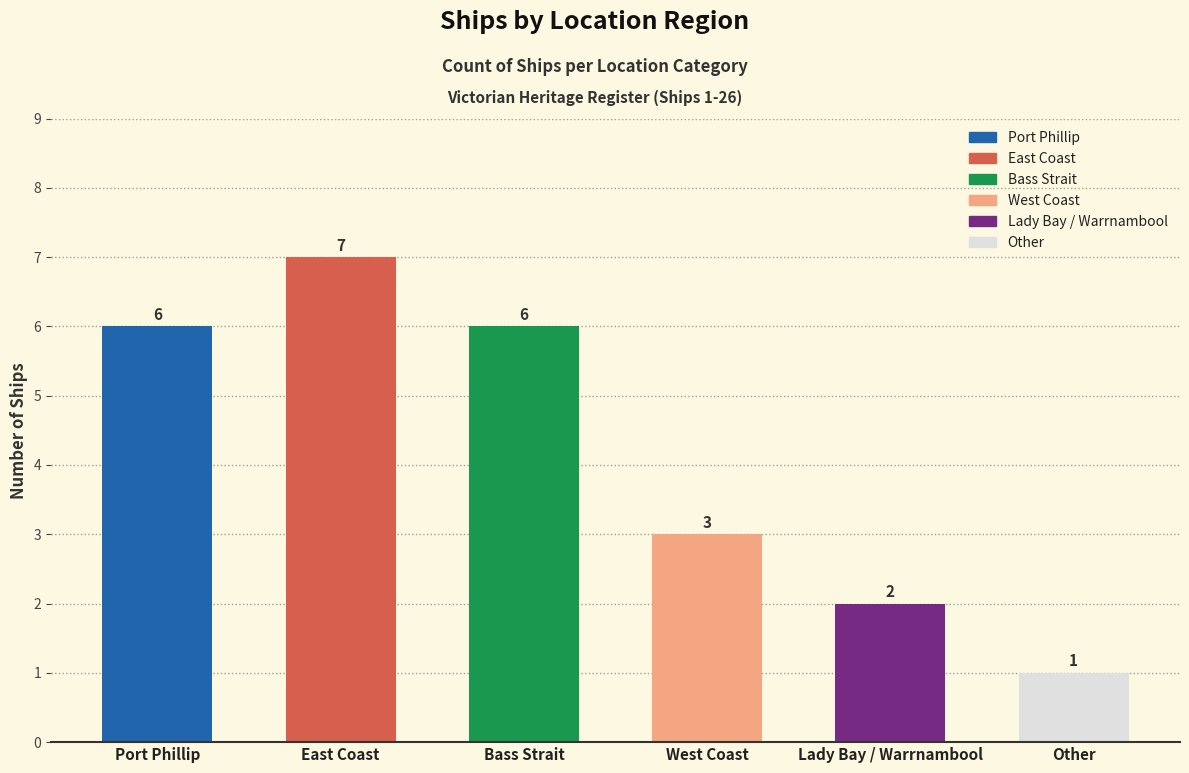

How many data points are less than 6?

3